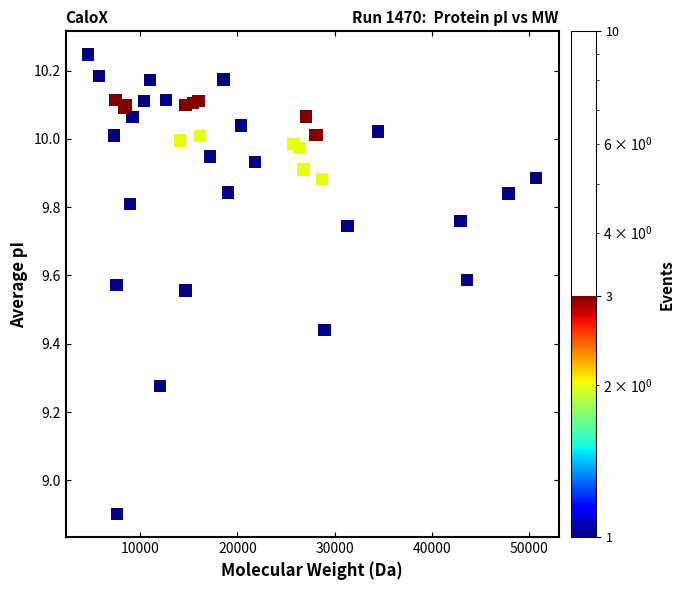

What Y value in the scatter plot is closest to 9?

8.9